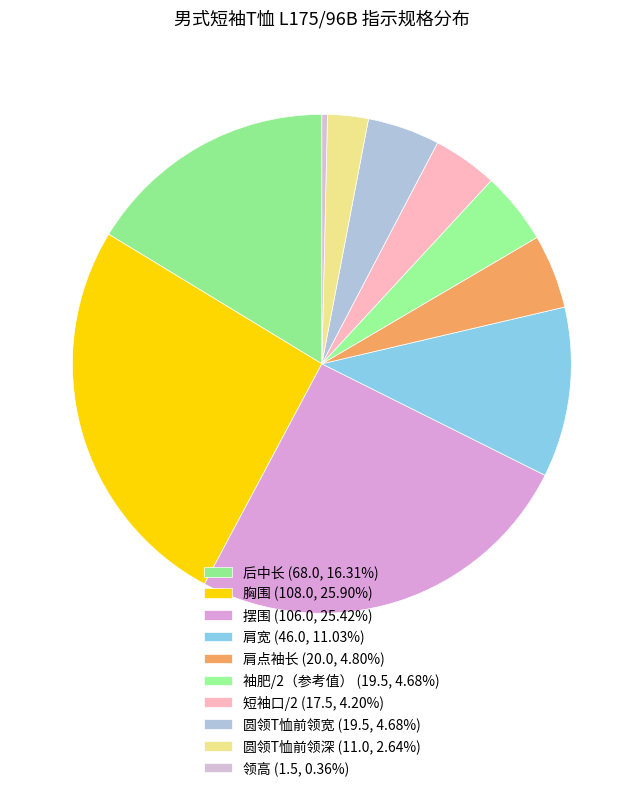

Does 胸围 account for over 50% of the chart?

No